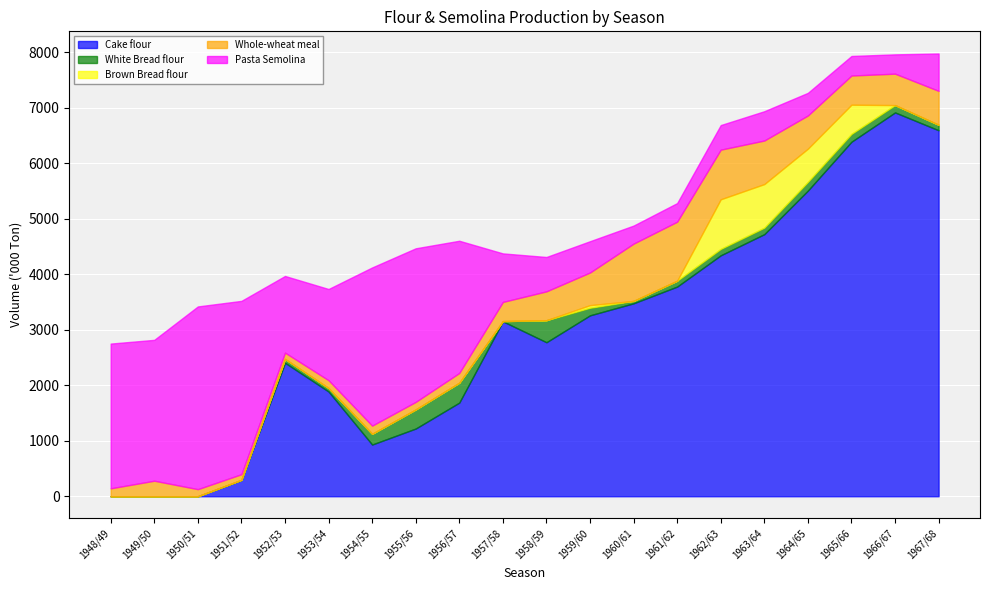

What are all the series names shown in the legend?

Cake flour, White Bread flour, Brown Bread flour, Whole-wheat meal, Pasta Semolina